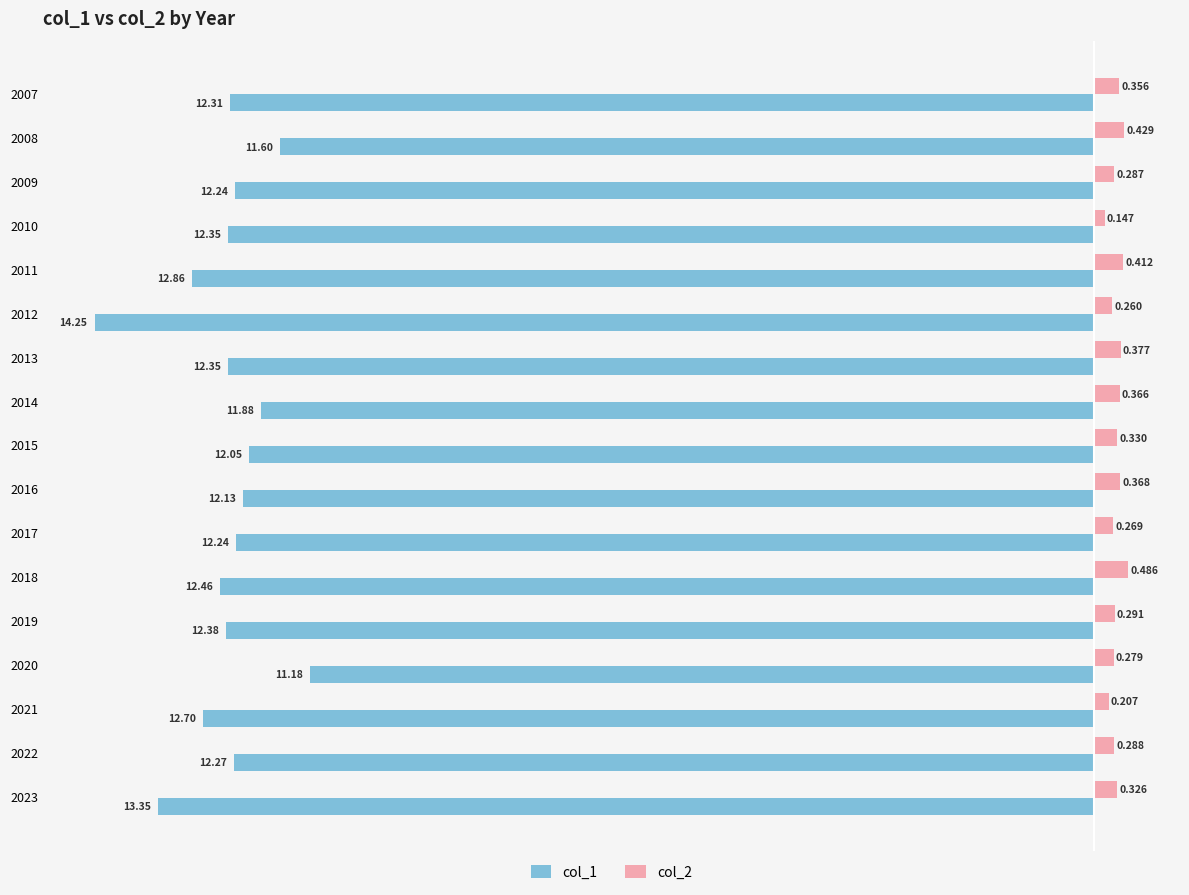

Which category has the lowest value across all series?

2012